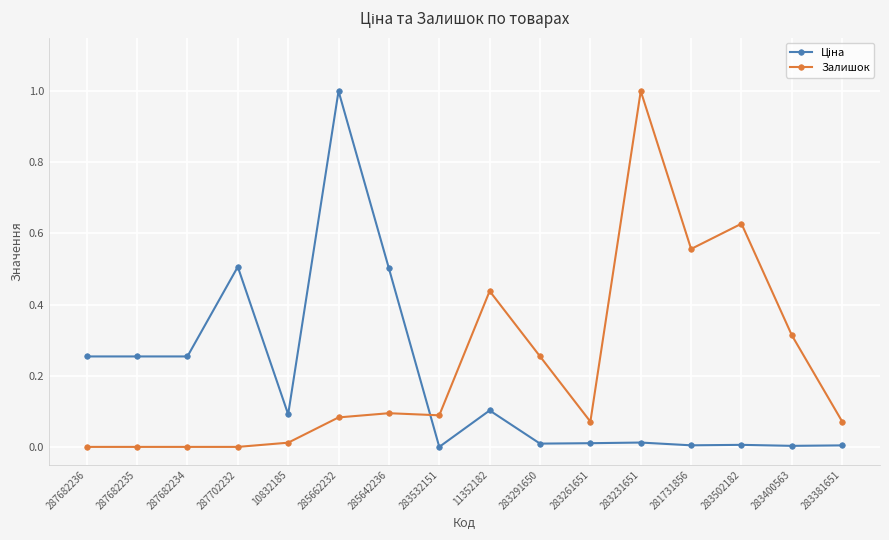

At which category is the sum across all series the highest?

285662232